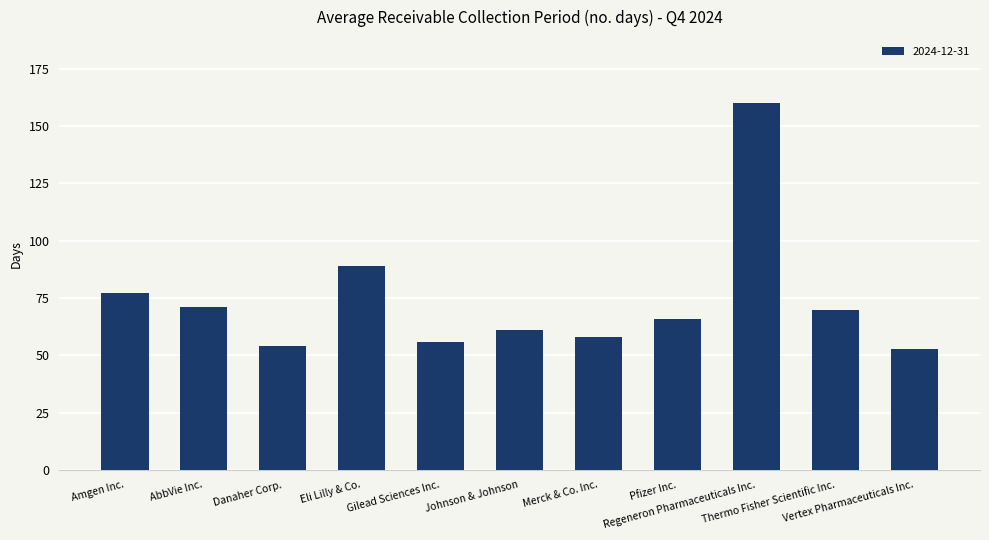

What is the greatest value displayed?

160